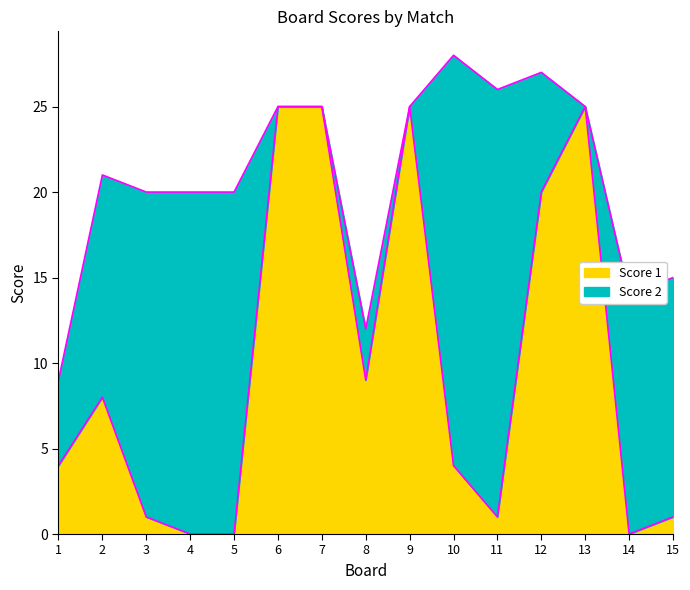

What is the difference between the values at 2 and 3?

7